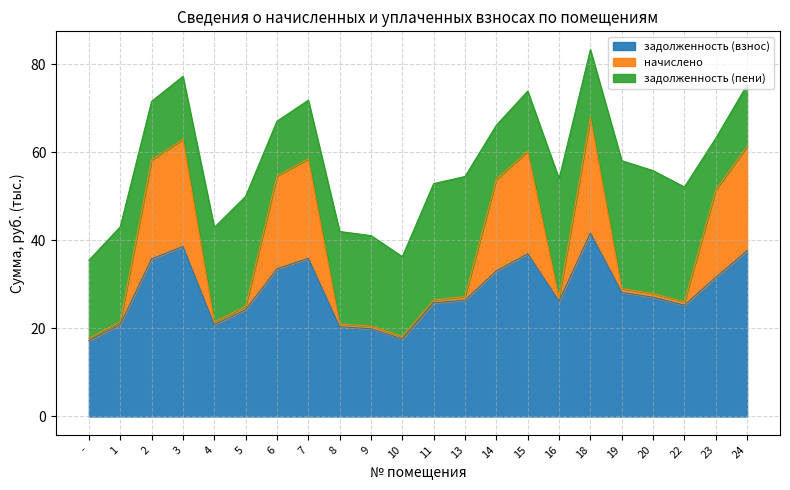

Which category has the lowest value in the начислено series?

-